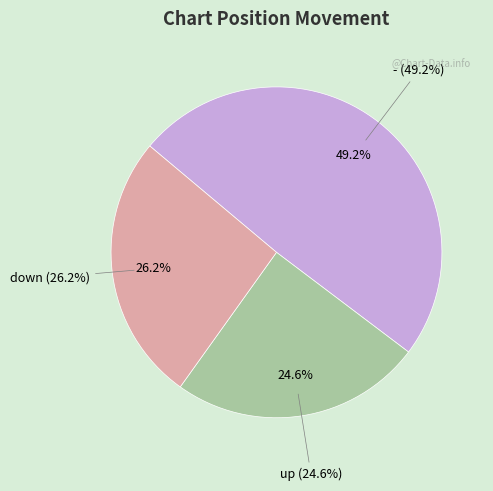

Rank the categories by value from lowest to highest.

up, down, -